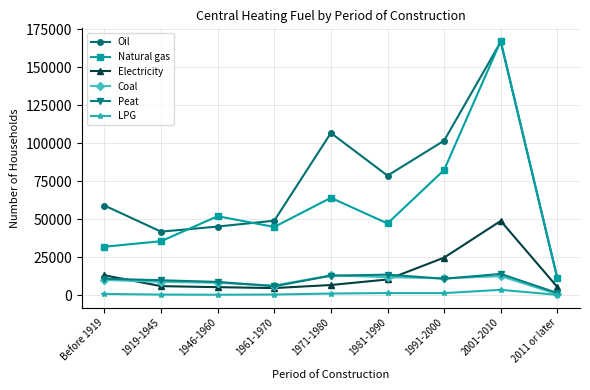

At how many categories does at least one series exceed 16262?

8